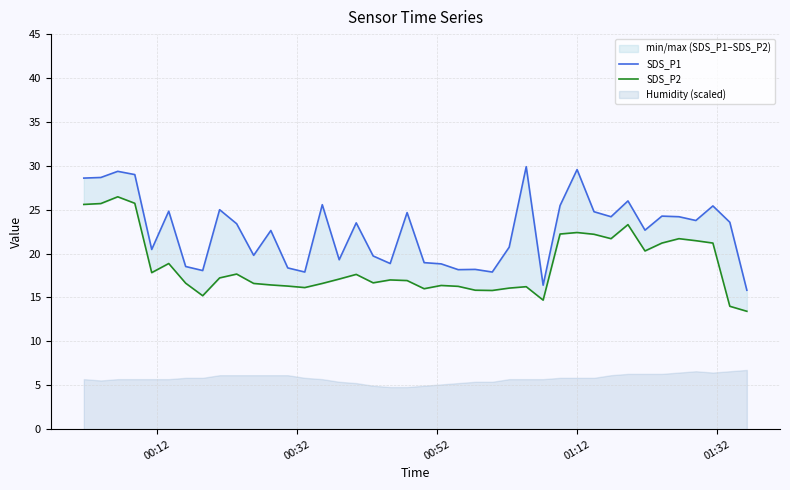

How many interior local peaks does the SDS_P2 series have?

10